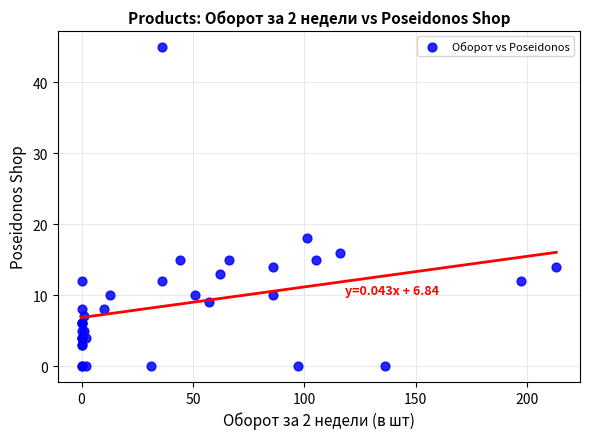

What Y value in the scatter plot is closest to 22?

18